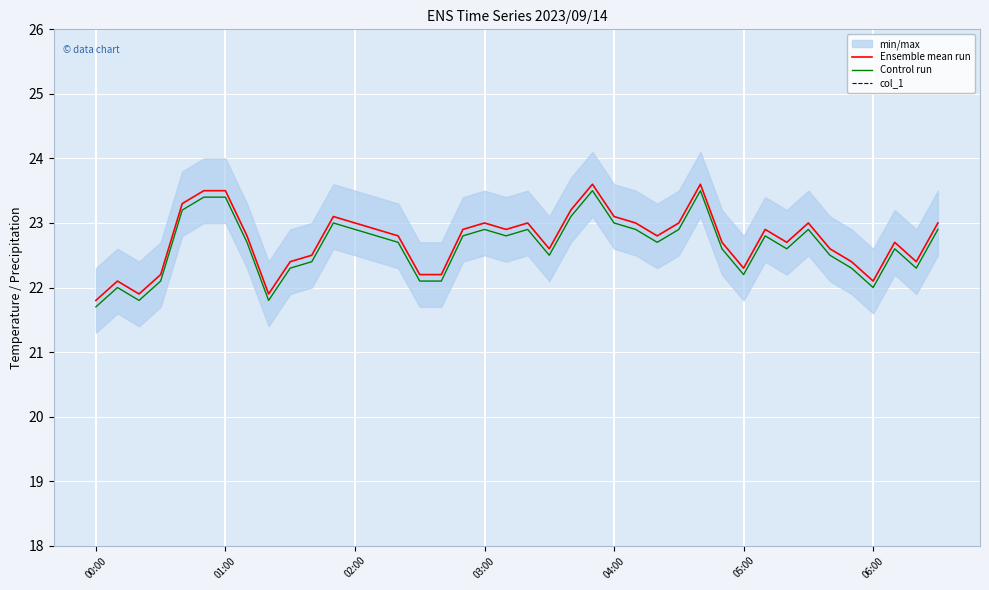

What is the maximum value for Control run?

23.5